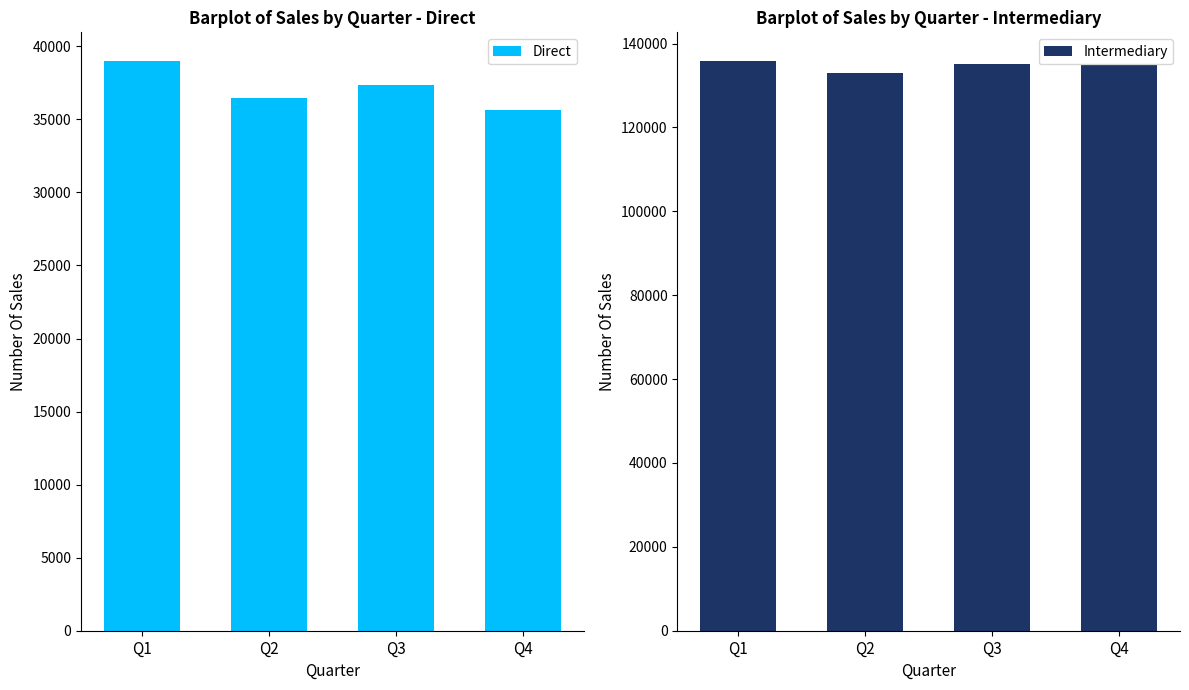

How many data points does each series have?

4